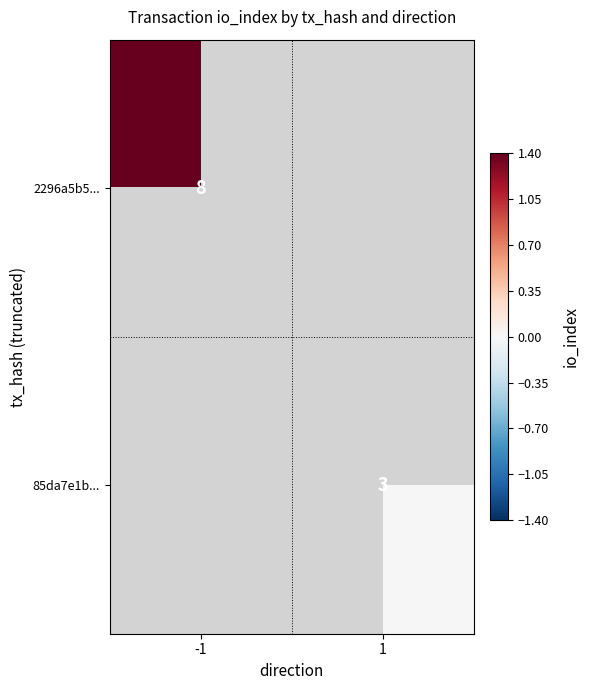

What is the greatest value displayed?

1.4